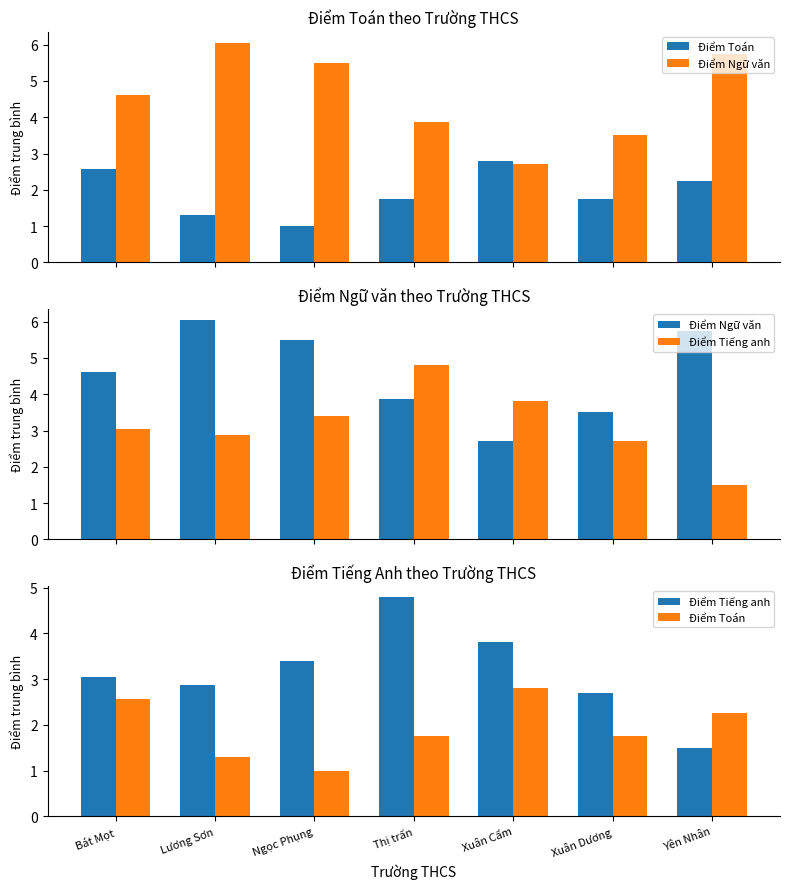

Rank the series by their maximum value, from lowest to highest.

Điểm Toán, Điểm Tiếng anh, Điểm Ngữ văn